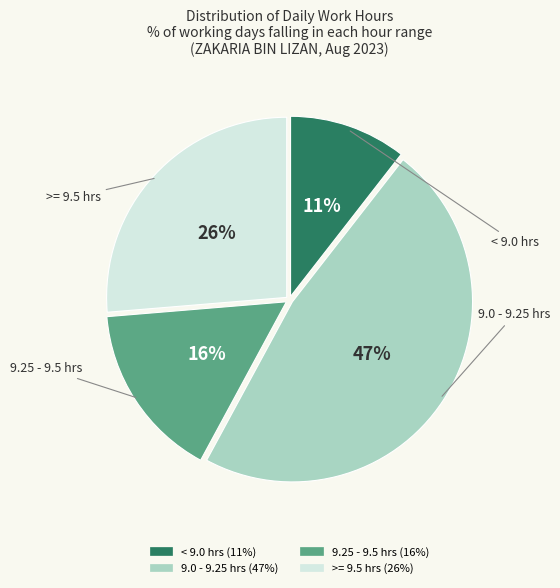

Is there a majority slice in this chart?

No